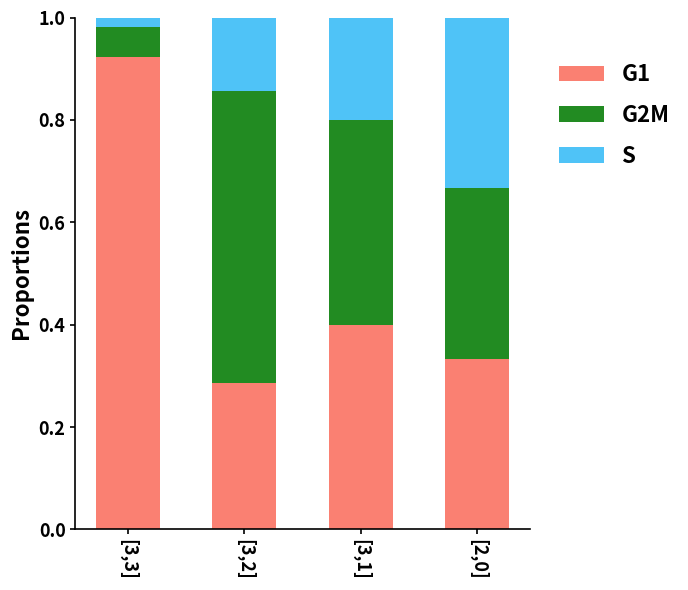

What is the total value across all series at [2,0]?

1.0